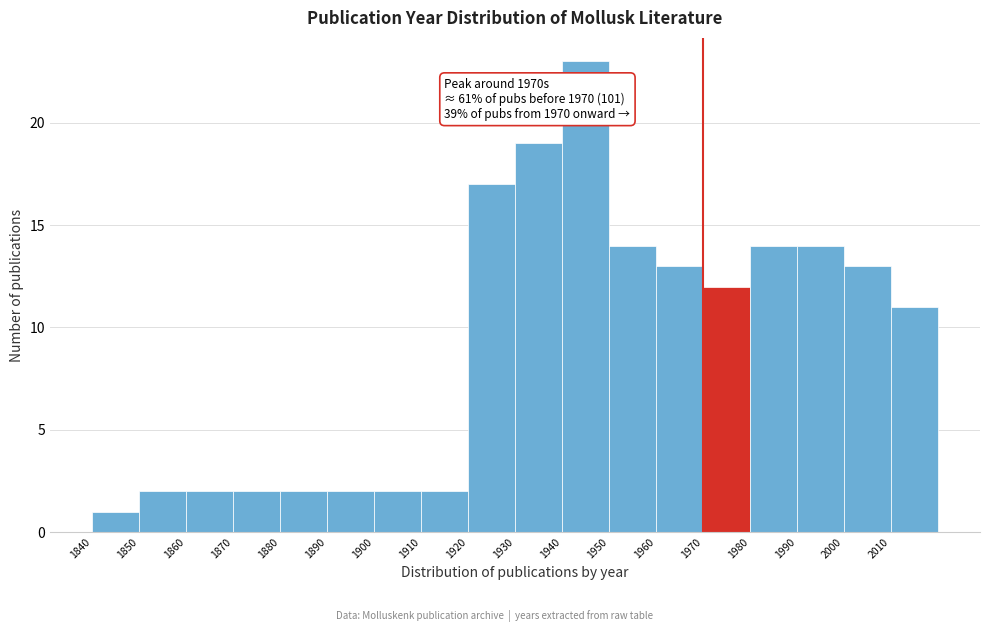

Which range on the x-axis has the tallest bar?

1940 to 1950